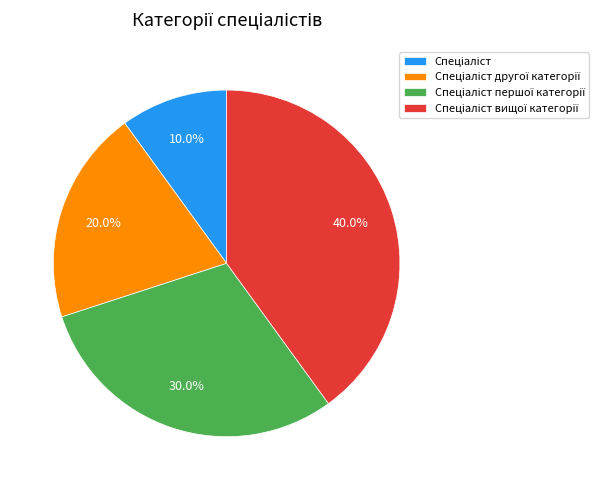

Is there a majority slice in this chart?

No